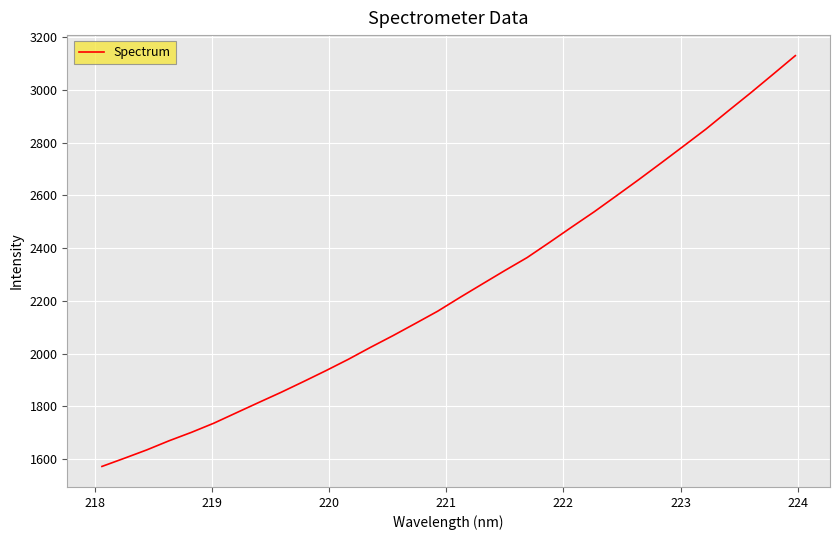

What is the smallest value displayed?

1572.0